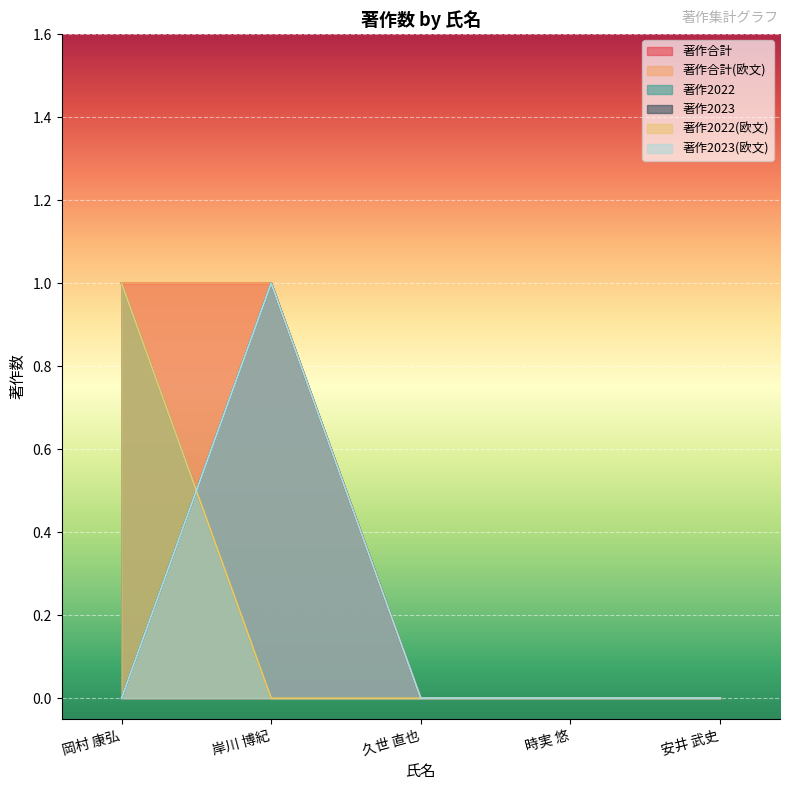

What is the approximate value of 著作2023(欧文) at 岸川 博紀?

1